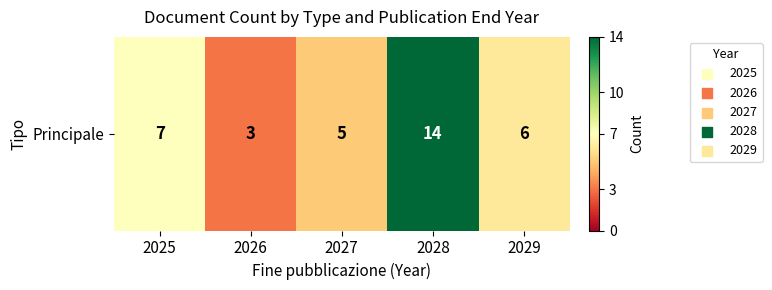

Count the number of values greater than 6.

2